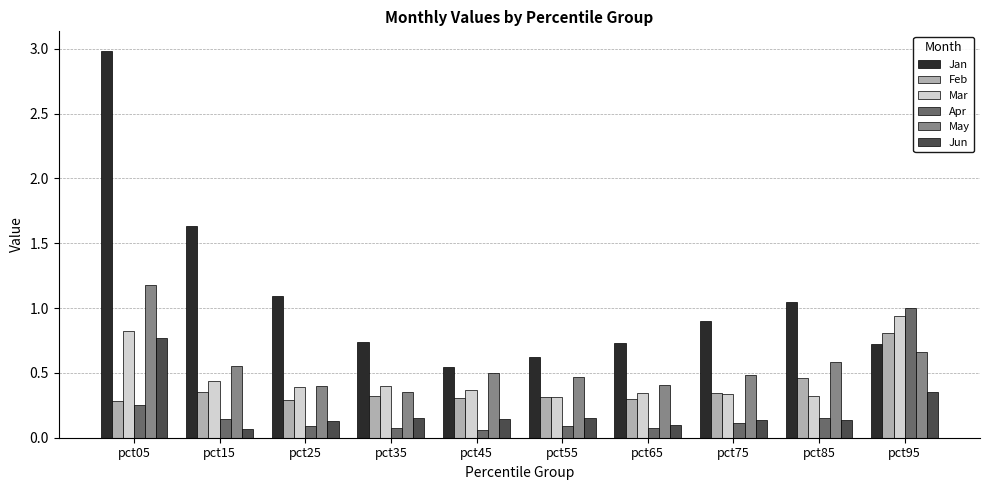

The May series shows 0.4 at pct65. True or false?

True